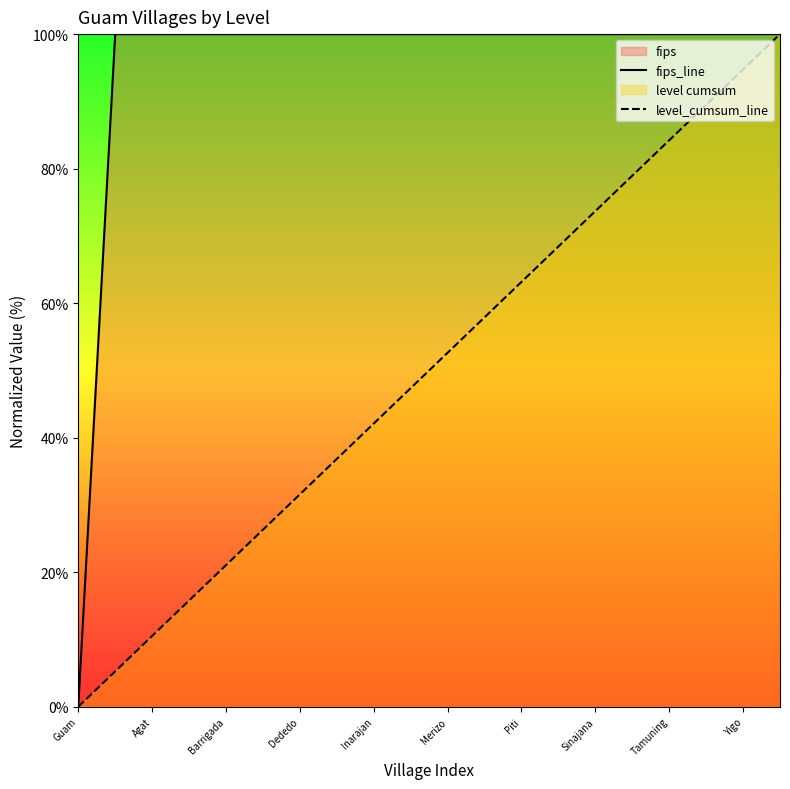

What is the maximum value for fips_line?

100.0